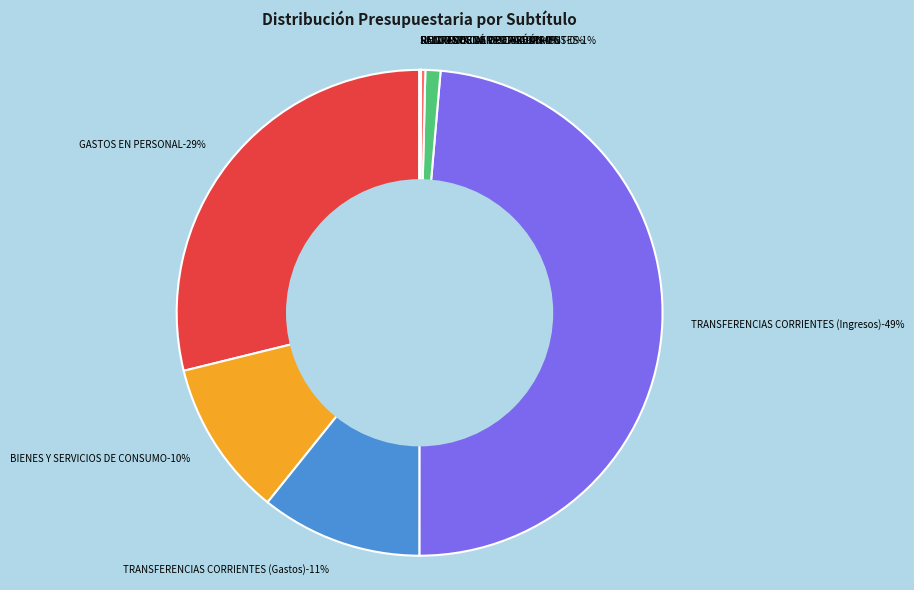

Is there any slice that represents more than half of the pie?

No